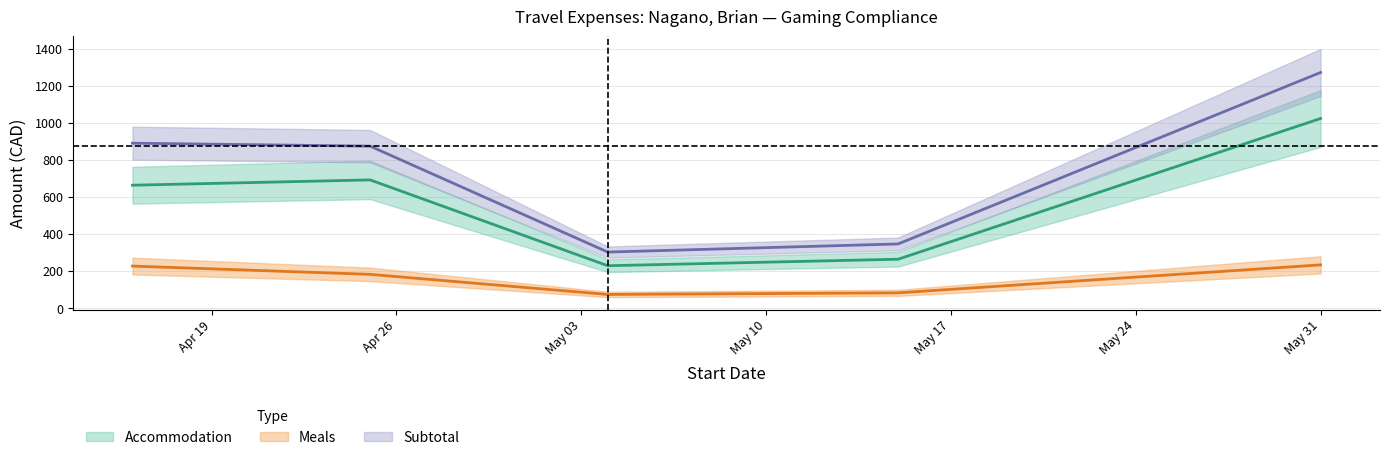

What is the spread (max minus min) of values at 2010-04-25?

692.3